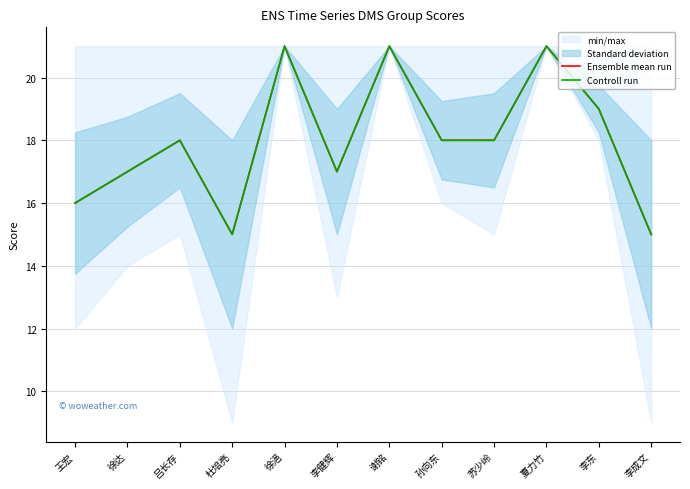

True or false: Ensemble mean run and Controll run intersect in this chart.

False